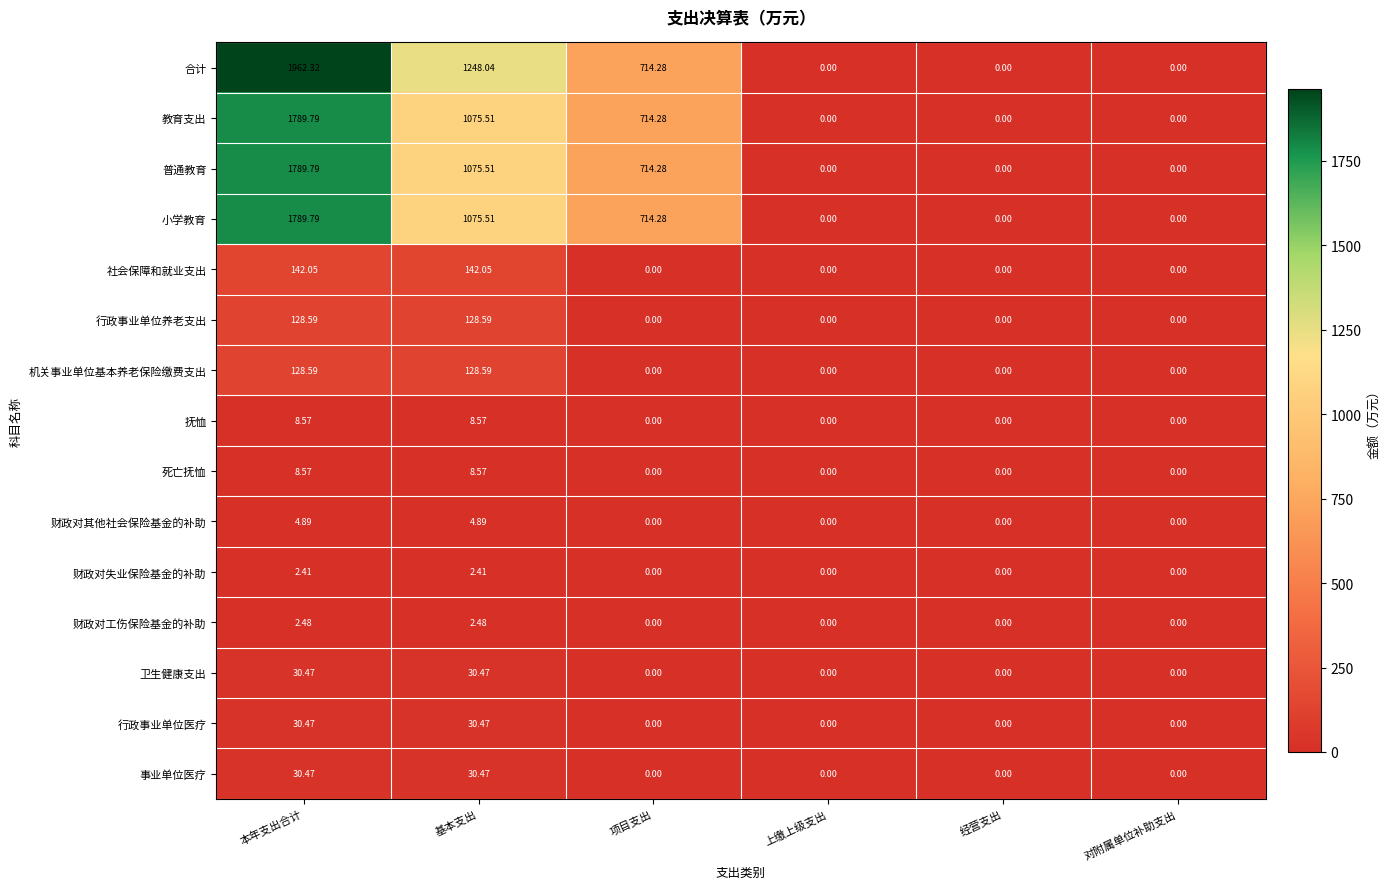

At which category is the sum across all series the highest?

本年支出合计